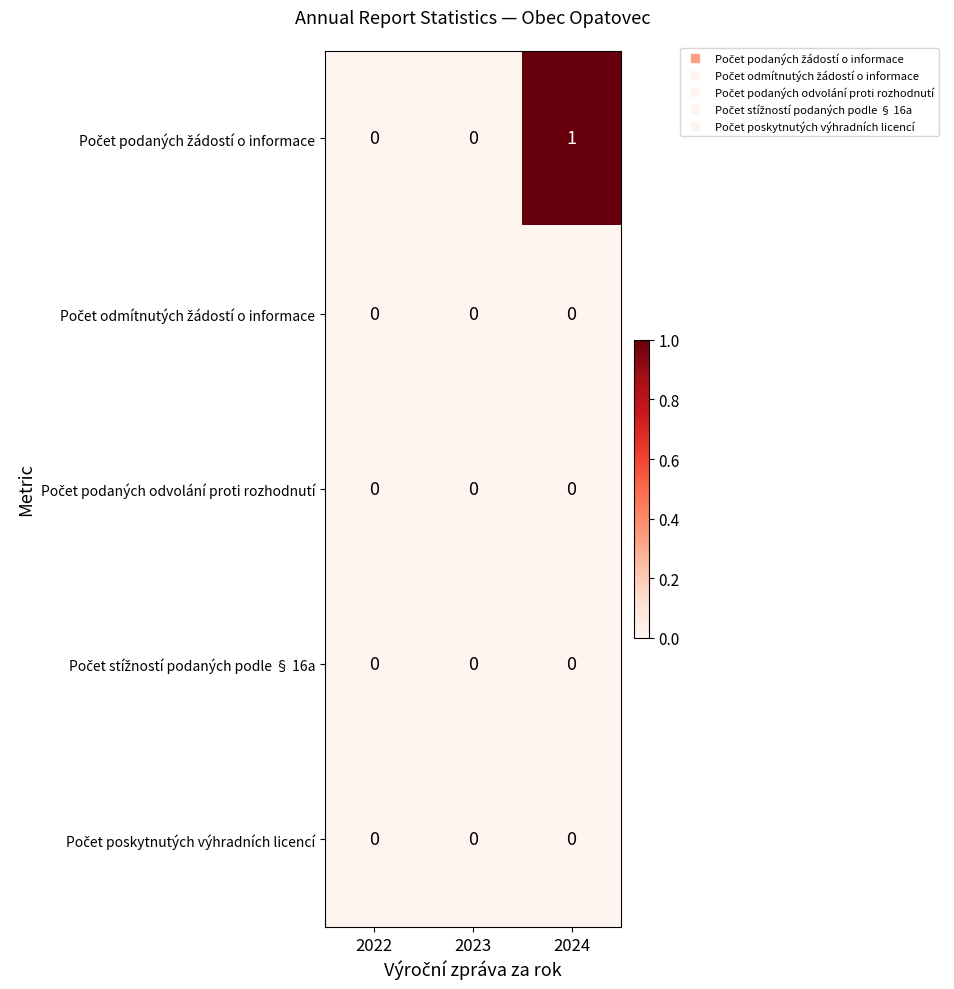

Which category has the highest value across all series?

2024